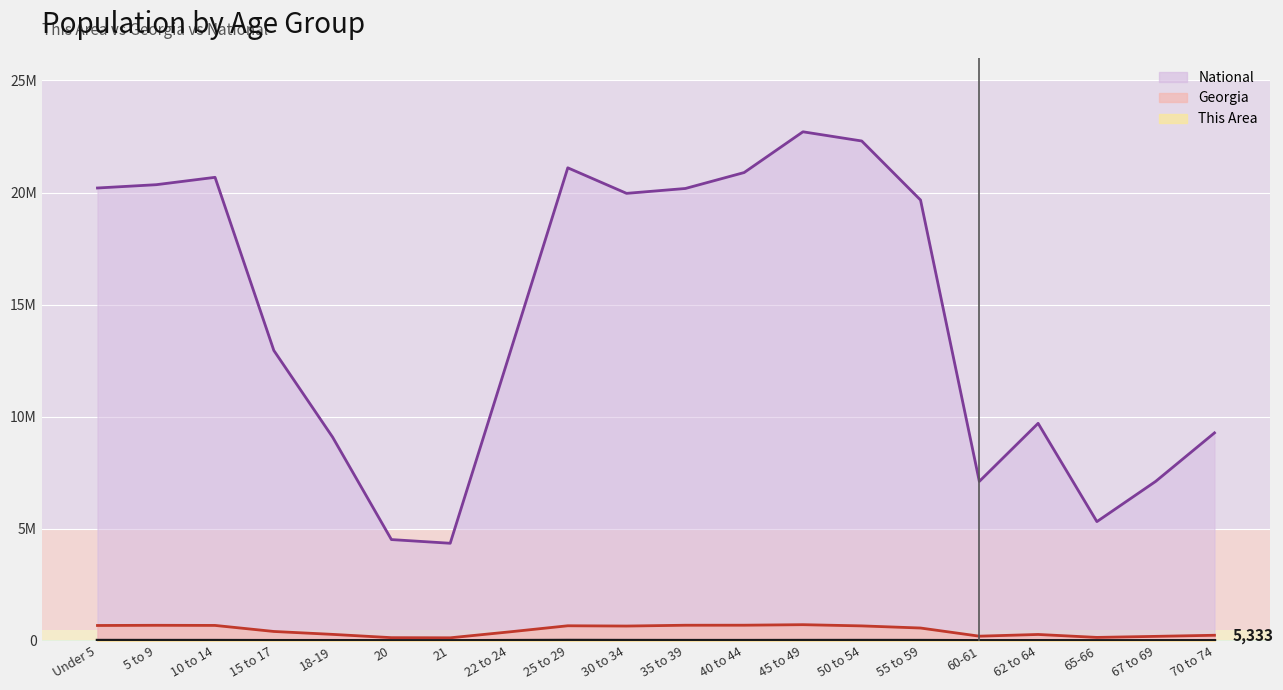

True or false: National and This Area intersect in this chart.

False